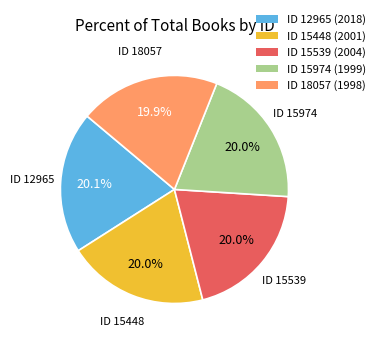

Is there a majority slice in this chart?

No